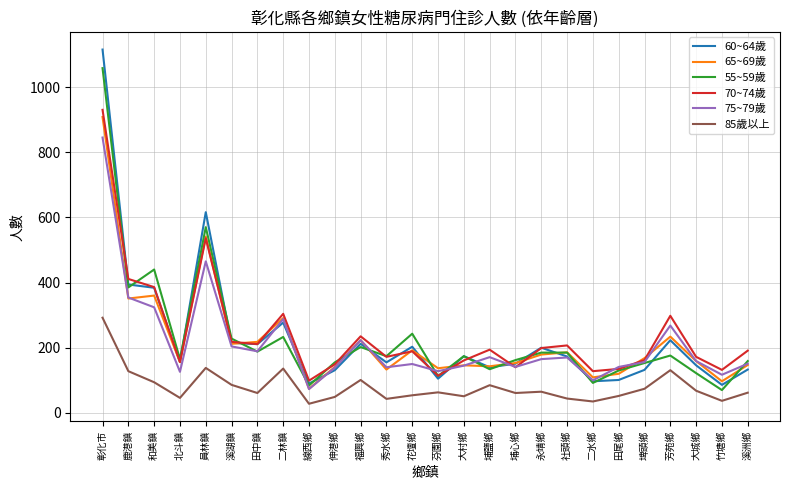

Which category has the lowest value in the 55~59歲 series?

竹塘鄉